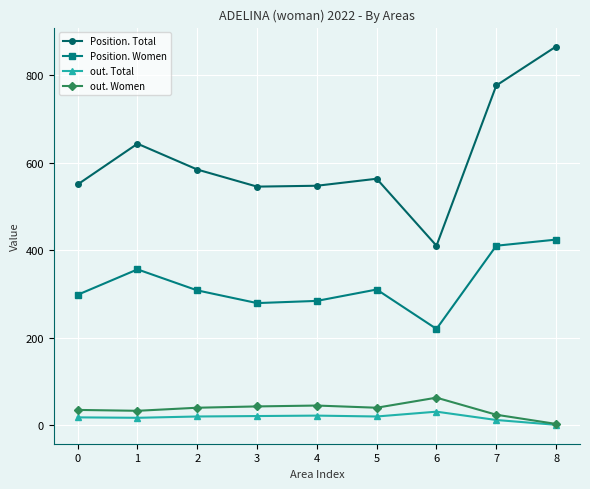

What is the maximum value shown in the chart?

865